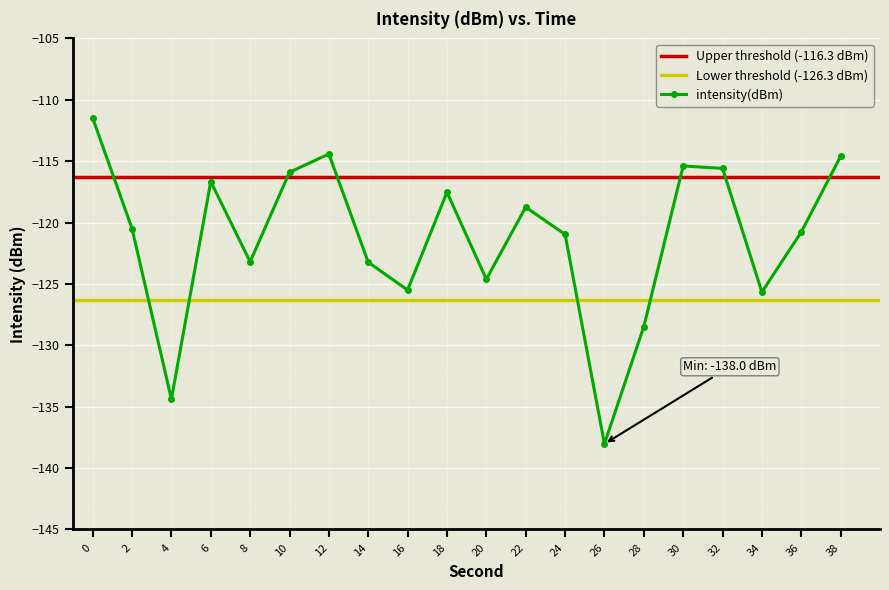

What is the value of the intensity(dBm) point at the 16th from the left?

-115.4